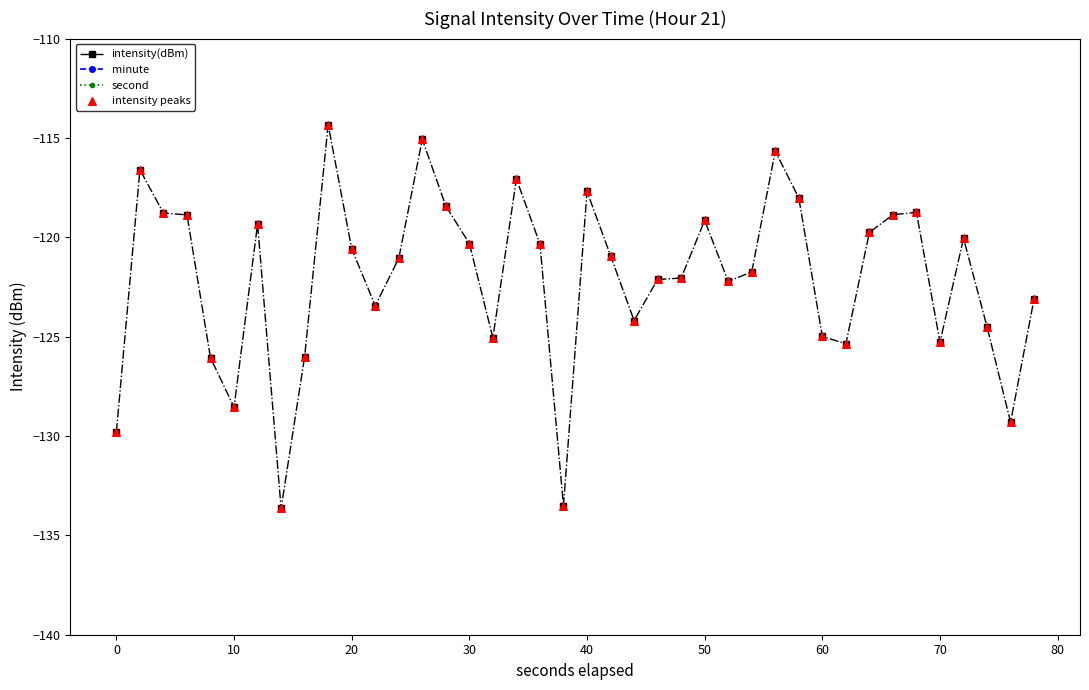

Which series reaches the maximum Y coordinate?

second